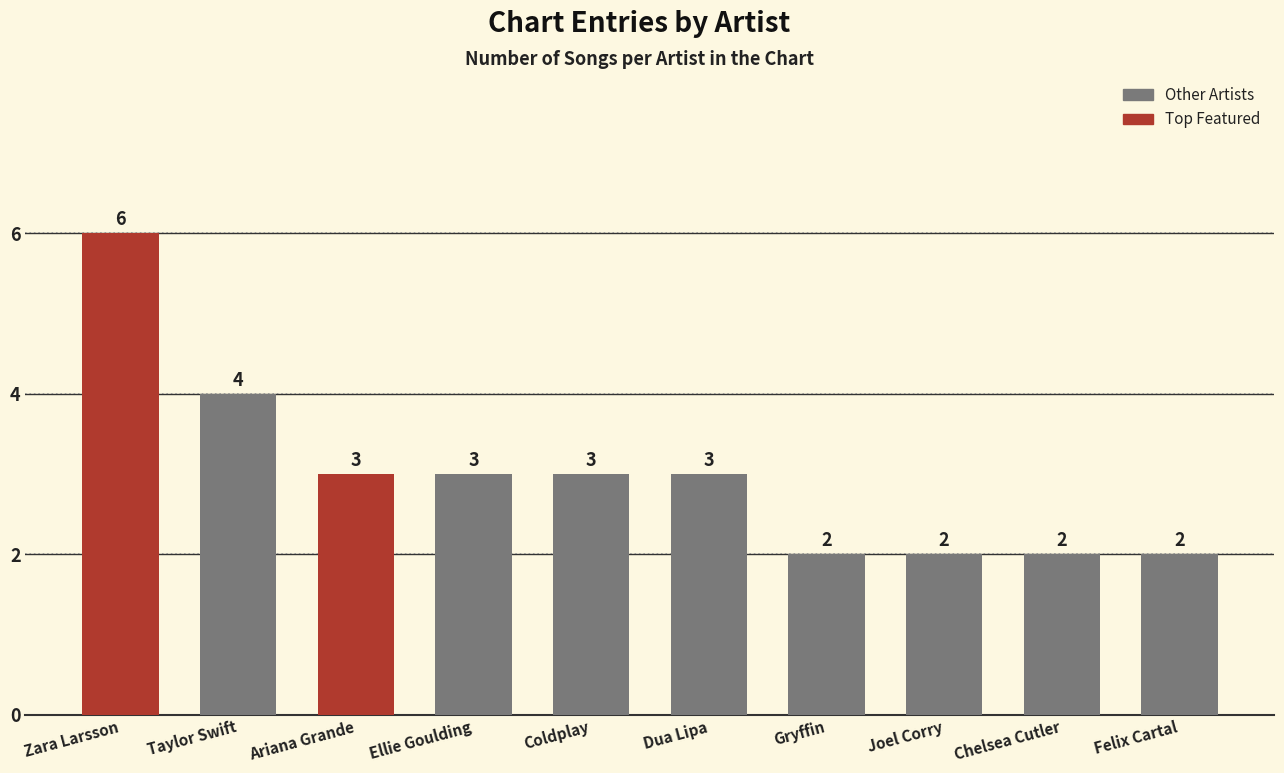

Reading right to left, what are all the values shown in this chart?

Felix Cartal=2	Chelsea Cutler=2	Joel Corry=2	Gryffin=2	Dua Lipa=3	Coldplay=3	Ellie Goulding=3	Ariana Grande=3	Taylor Swift=4	Zara Larsson=6